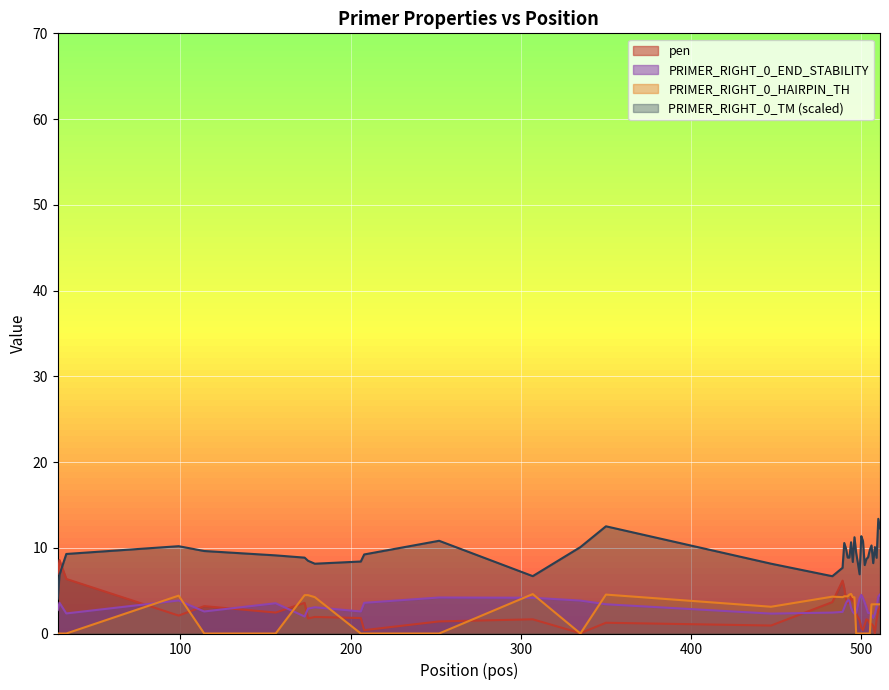

Reading right to left, extract all data points from this chart.

pen: 3.1	2.7	1.6	0.0	0.9	1.1	1.1	1.6	1.7	1.0	0.4	0.7	1.5	1.9	2.3	3.6	3.8	4.3	3.6	3.6	4.0	5.3	6.2	3.7	0.9	1.3	0.0	1.7	1.4	0.4	1.8	1.9	1.8	3.6	2.4	3.2	2.1	6.4	8.6	7.0
PRIMER_RIGHT_0_TM: 12.3	13.4	8.8	10.1	8.2	10.3	9.7	8.9	8.7	8.0	10.8	11.4	6.9	8.2	9.4	11.2	8.3	10.6	8.9	8.9	9.9	10.6	7.7	6.7	8.1	12.5	10.1	6.7	10.8	9.2	8.4	8.1	8.5	8.8	9.1	9.6	10.2	9.3	6.9	4.1
PRIMER_RIGHT_0_END_STABILITY: 4.5	4.3	3.1	2.3	1.8	2.2	2.4	2.4	3.0	3.6	4.1	4.5	4.1	3.3	2.4	2.3	2.5	3.0	3.9	3.9	3.5	3.0	2.5	2.4	2.3	3.4	3.8	4.2	4.2	3.6	2.6	3.1	2.9	2.0	3.5	2.6	3.9	2.3	3.6	2.7
PRIMER_RIGHT_0_HAIRPIN_TH: 3.4	3.4	3.4	3.4	3.4	3.4	0.0	0.0	0.0	0.0	0.0	0.0	0.0	0.0	0.0	4.2	4.2	4.6	4.5	4.3	4.3	4.3	4.2	4.3	3.1	4.5	0.0	4.6	0.0	0.0	0.0	4.2	4.5	4.5	0.0	0.0	4.4	0.0	0.0	0.0